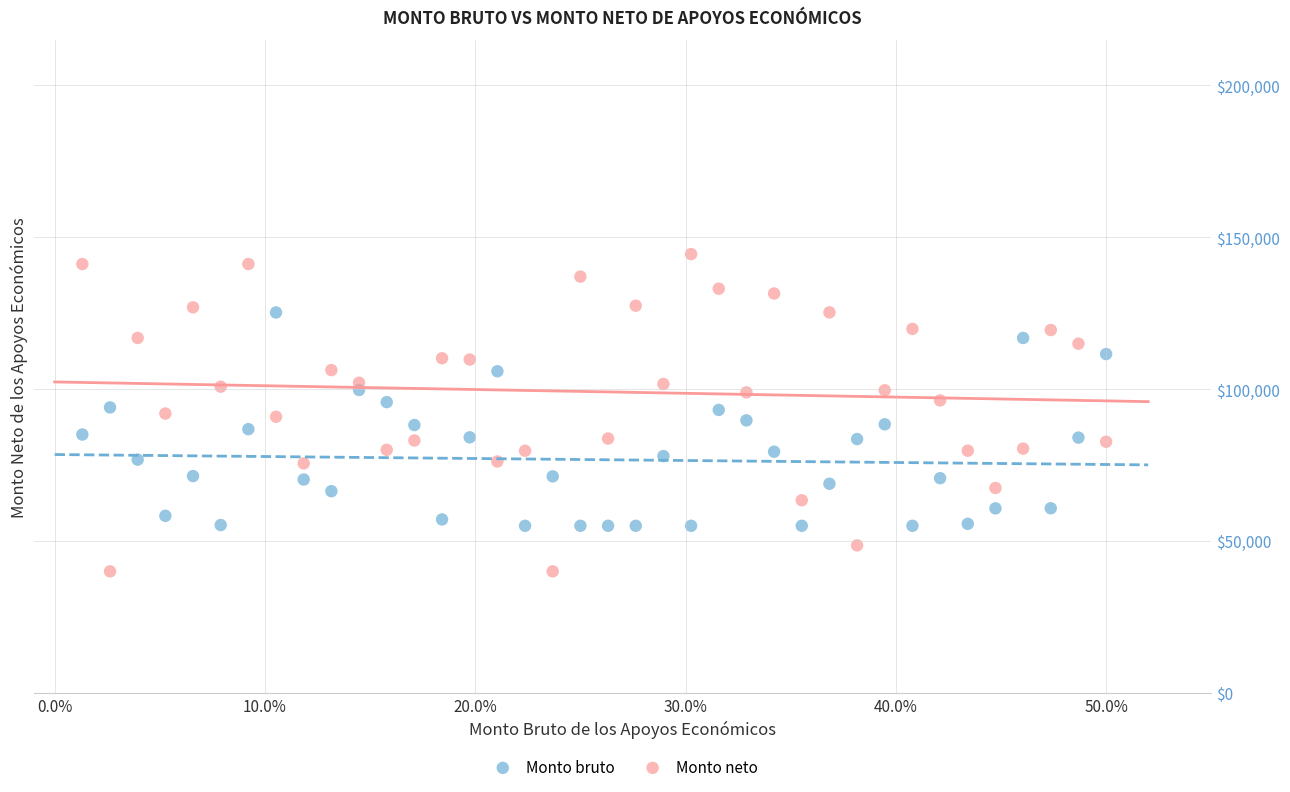

Which series reaches the minimum Y coordinate?

Monto neto